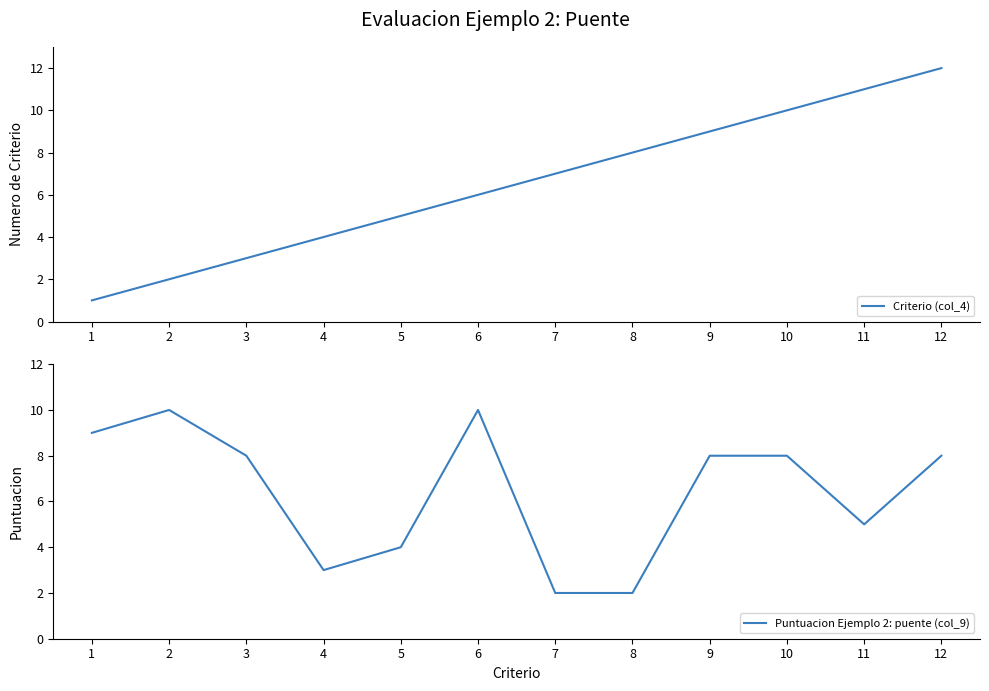

The value of Puntuacion Ejemplo 2: puente (col_9) at 6 is 18. True or false?

False